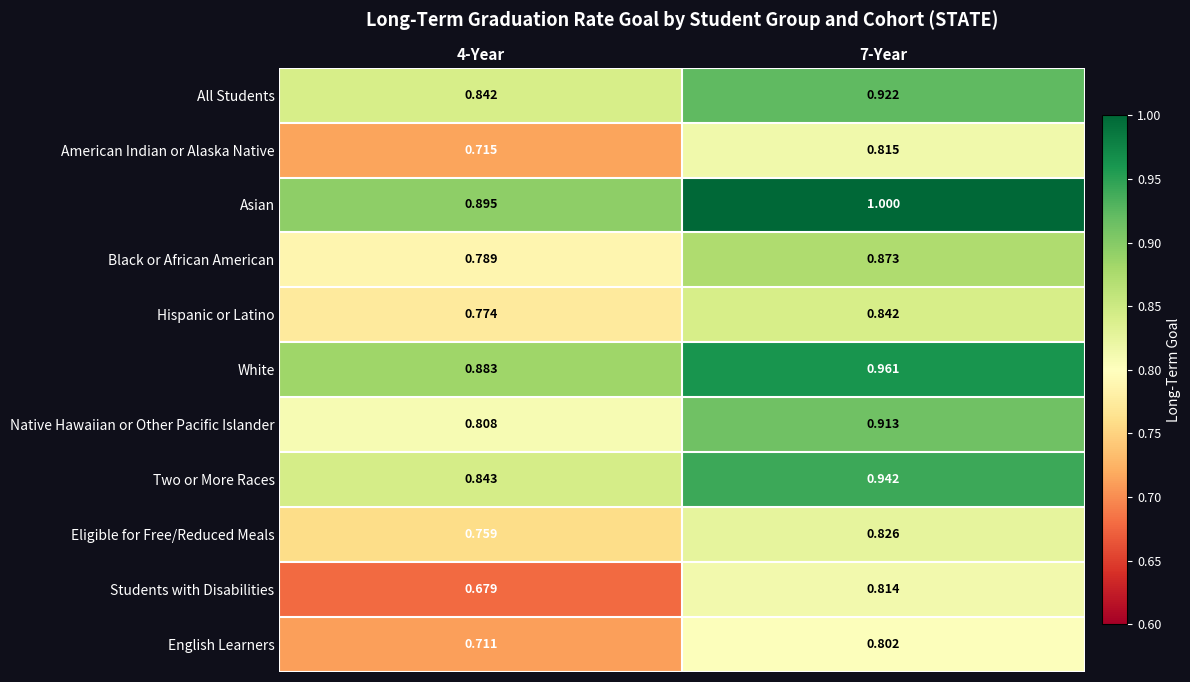

Which series changed the most between 4-Year and 7-Year?

Students with Disabilities